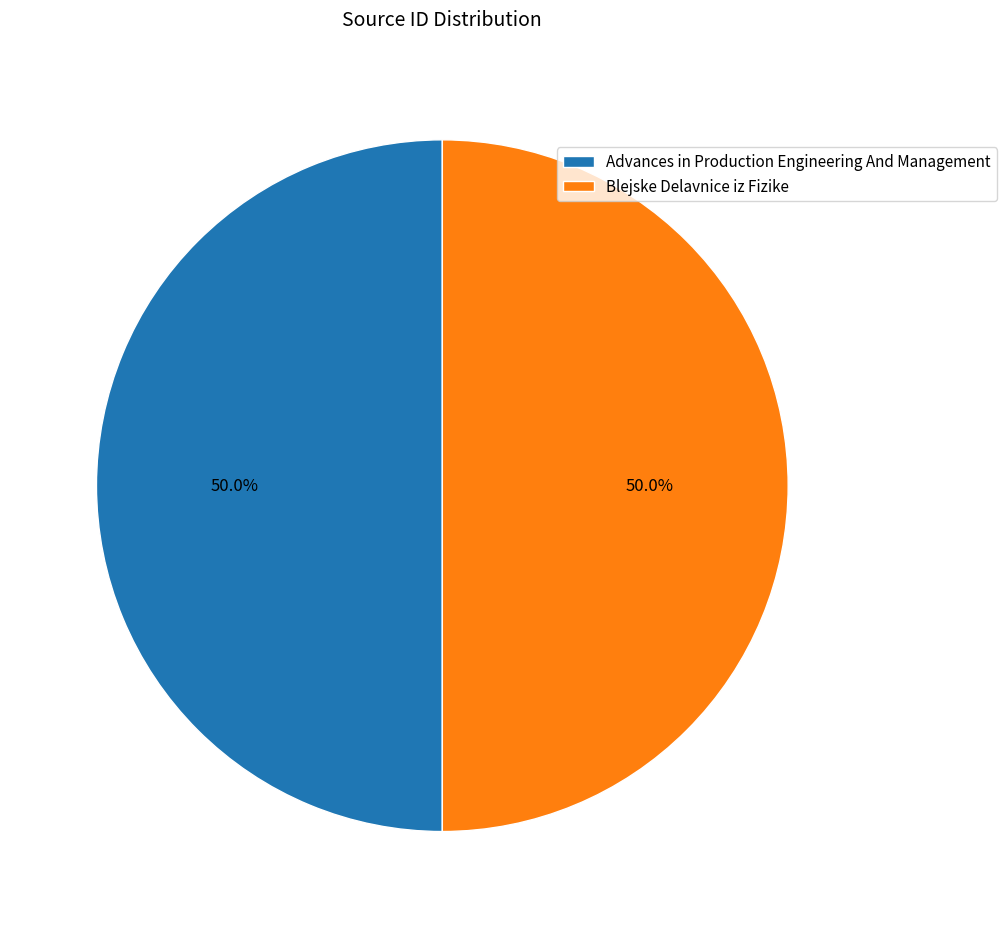

What is the ratio of the value at Advances in Production Engineering And Management to the value at Blejske Delavnice iz Fizike?

1.0